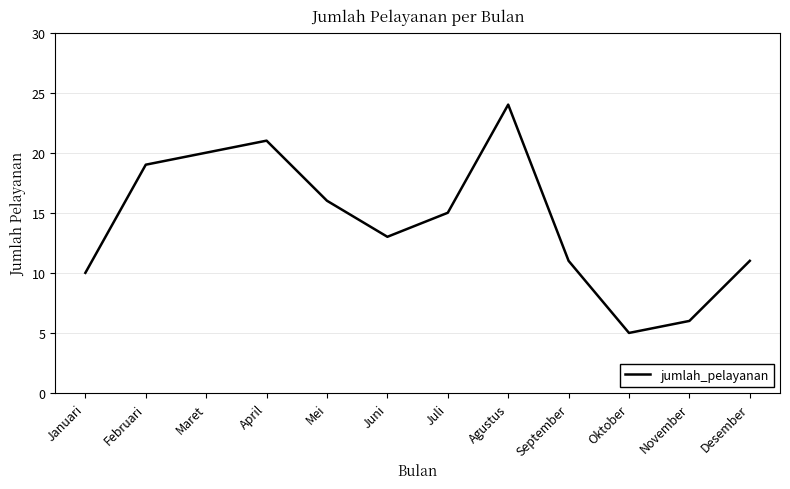

How many lines are shown in the chart?

1